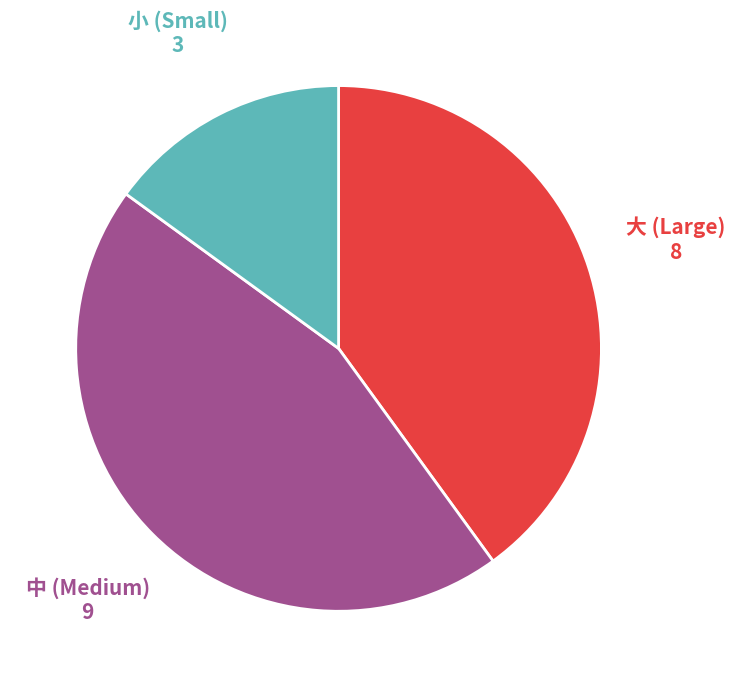

Is there a majority slice in this chart?

No